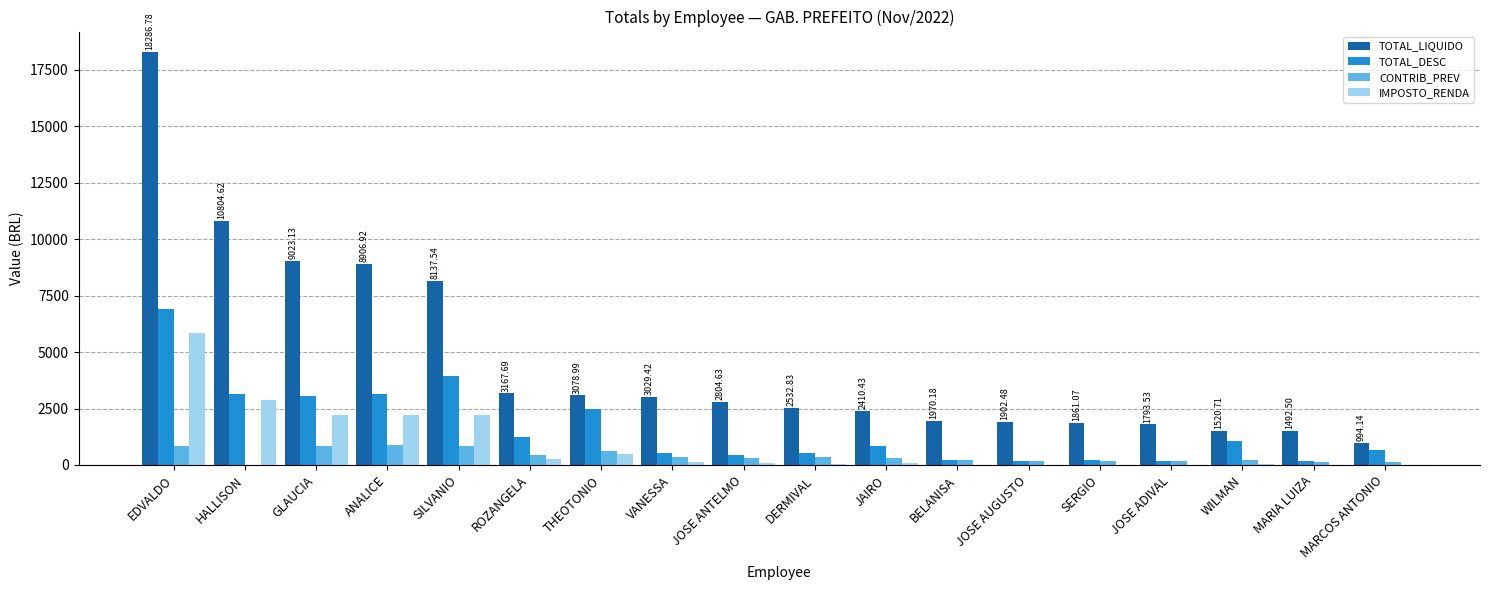

Is the value of CONTRIB_PREV at MARIA LUIZA greater than the value of TOTAL_DESC at EDVALDO?

No